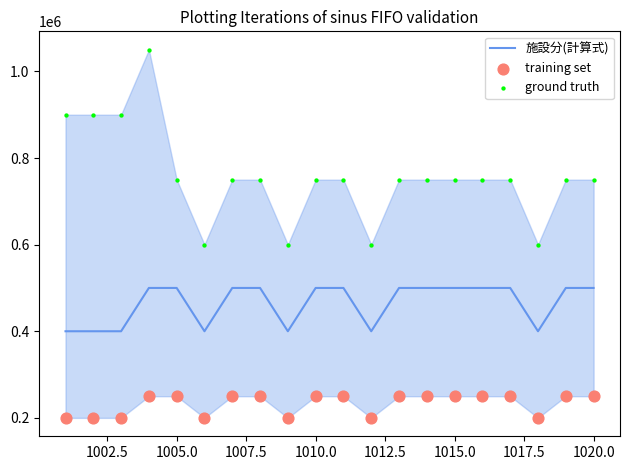

At how many categories does at least one series exceed 743022?

16